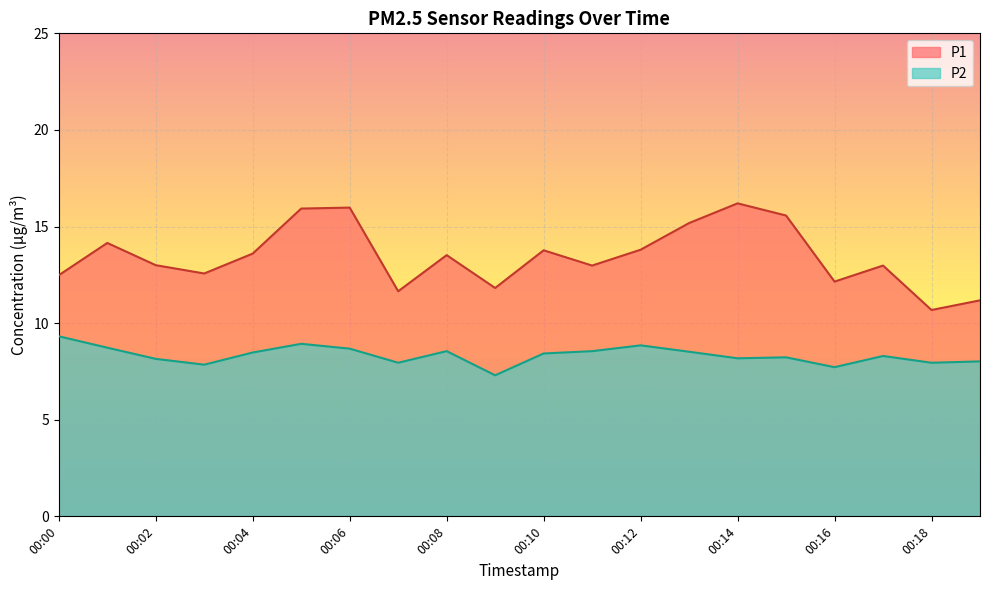

How many values in the P1 series are below 13?

9